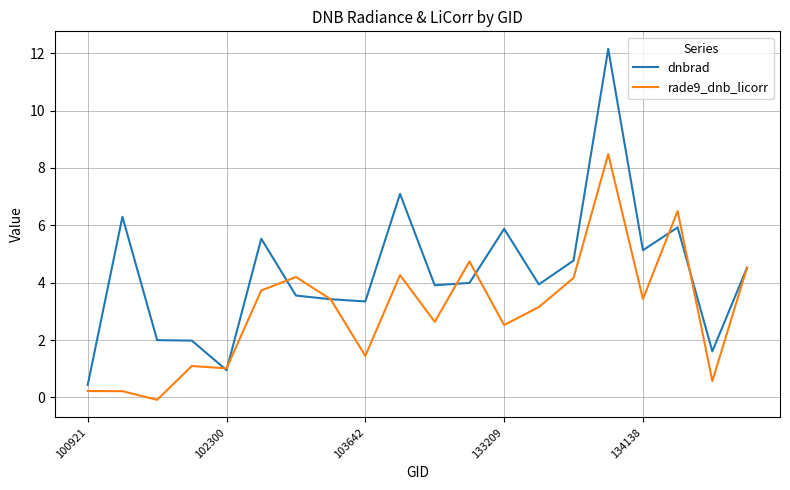

Which series has the largest total across all categories?

dnbrad